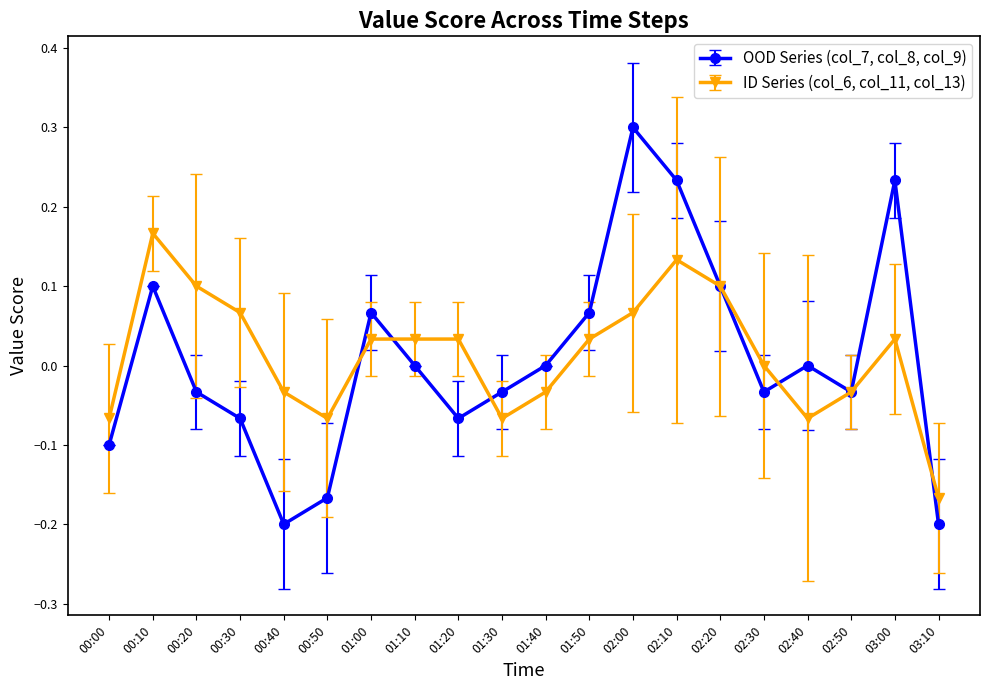

True or false: ID Series (col_6, col_11, col_13) has a value of 0.1 at 02:10.

True